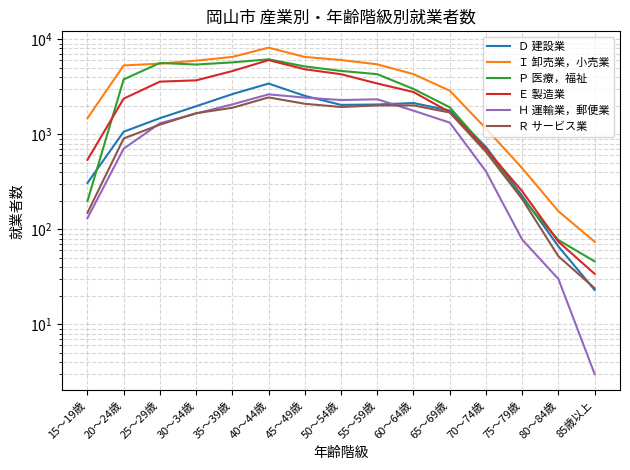

How many times do Ｅ 製造業 and Ｐ 医療，福祉 cross each other?

3